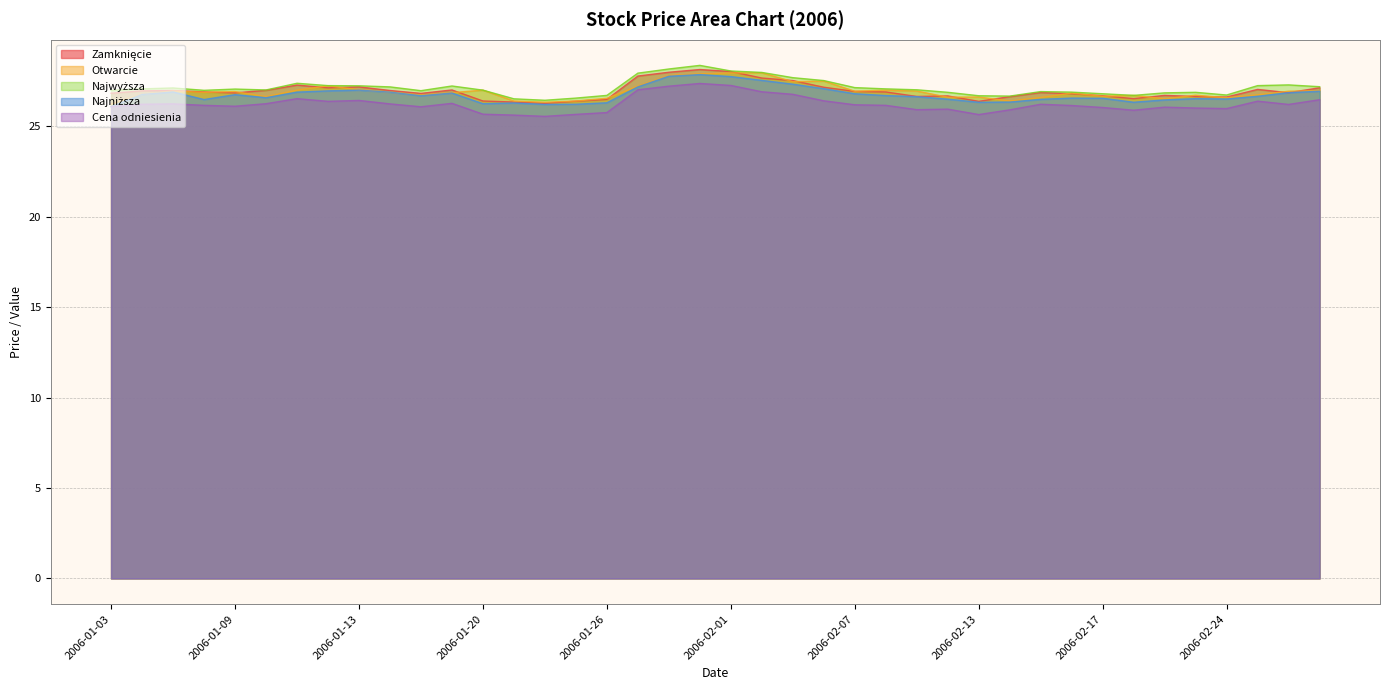

Count the number of data series in this chart.

5